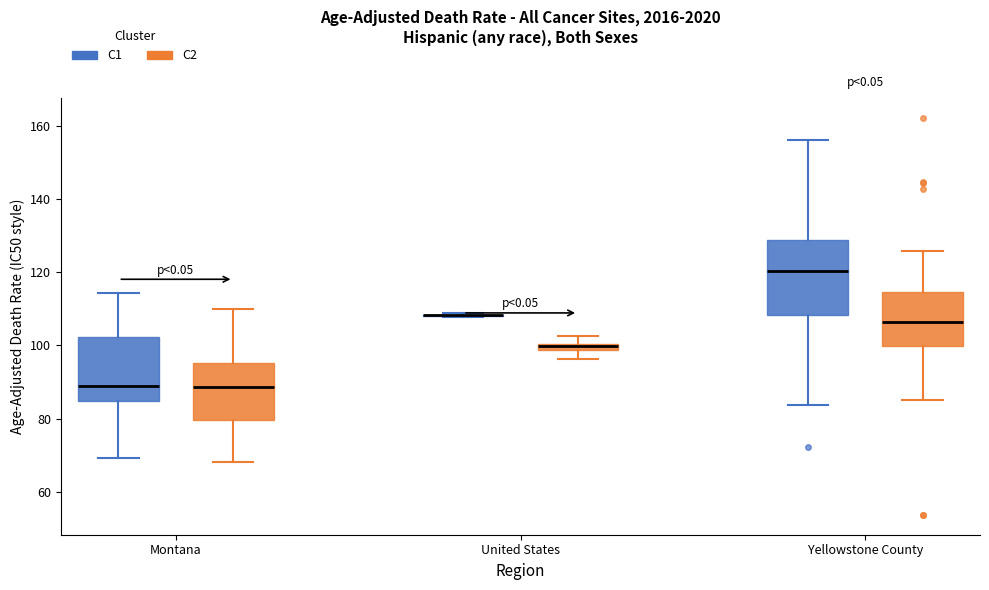

Which box is the tallest, from its lower edge to its upper edge?

Yellowstone County (C1)